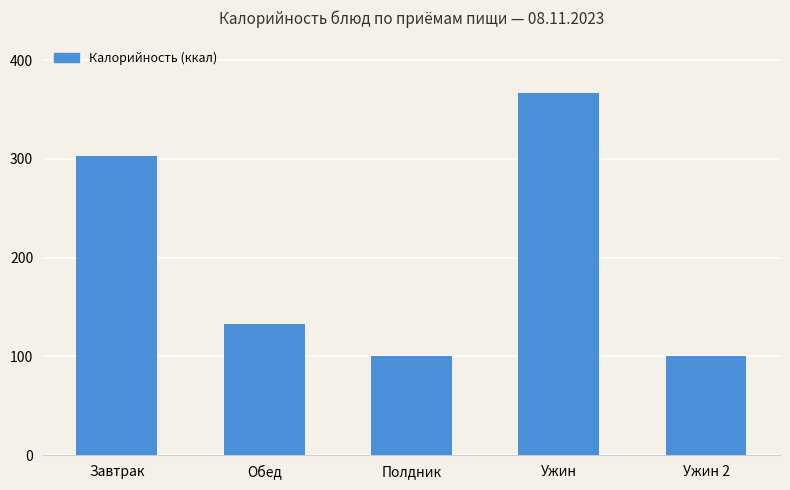

What is the change in value from Завтрак to Ужин 2?

-203